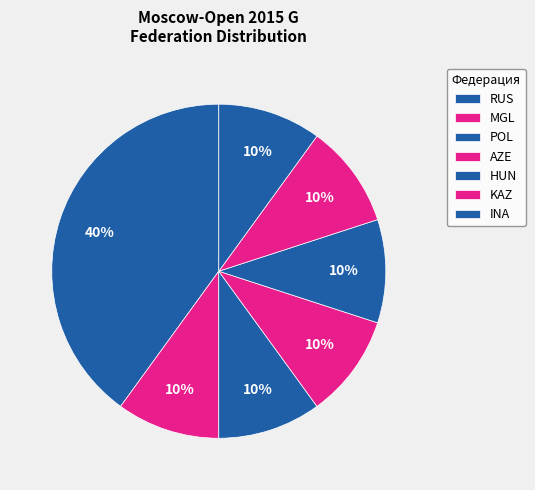

Between MGL and HUN, which is larger?

MGL